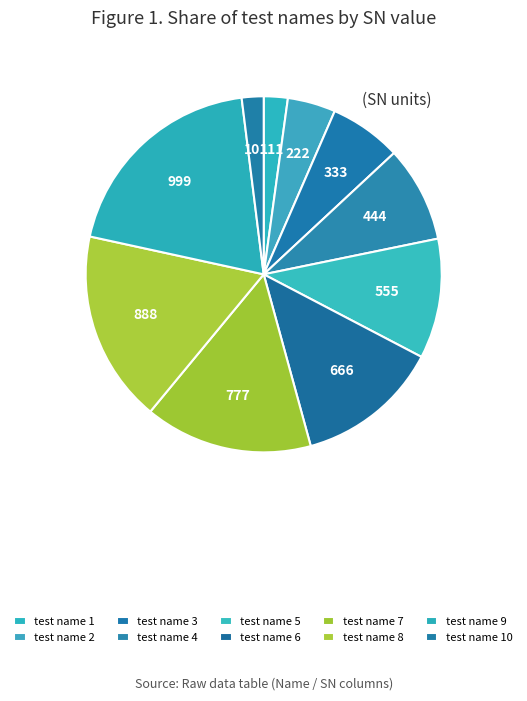

Between test name 7 and test name 6, which is larger?

test name 7